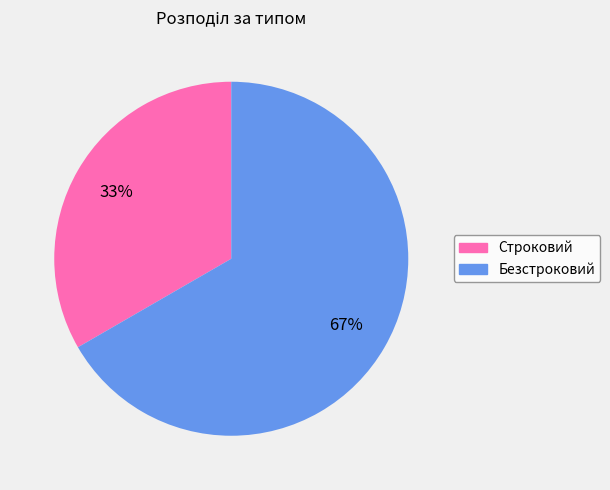

Is Безстроковий the majority of the pie?

Yes